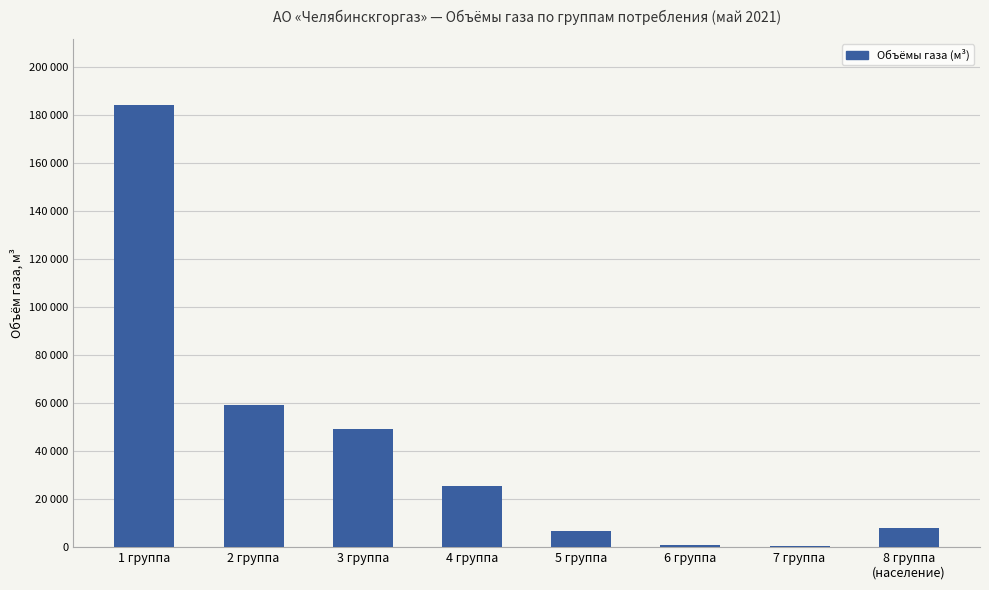

Reading left to right, what are all the values shown in this chart?

184000.0	59000.0	49167.0	25615.8	6691.5	959.4	487.5	7900.0